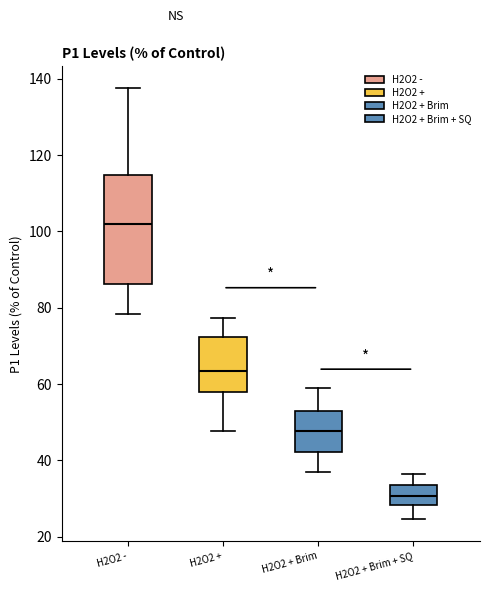

Where is the lower edge of the box for H2O2 + Brim + SQ on the y-axis? The values are not printed on the chart, so give them approximately, as read against the axis.

28